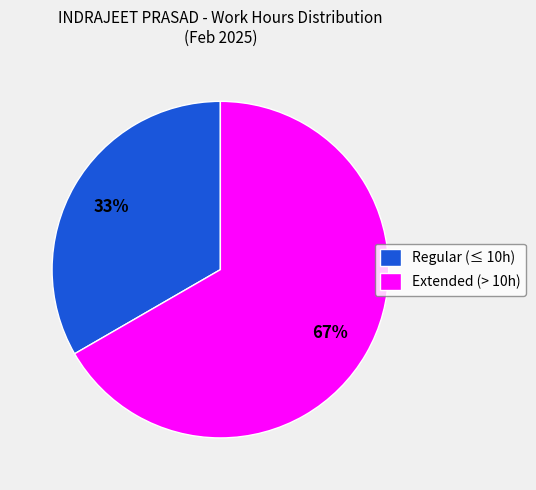

Do Extended (> 10h) and Regular (≤ 10h) together represent more than half of the pie?

Yes